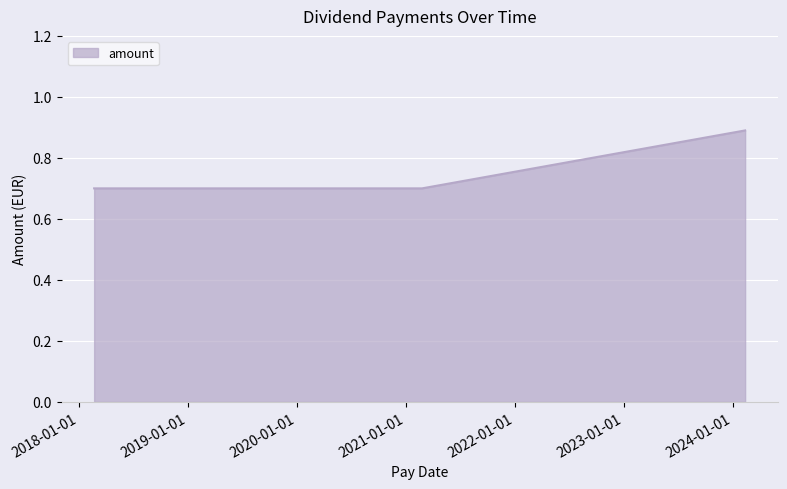

How many values are between 0 and 1?

5